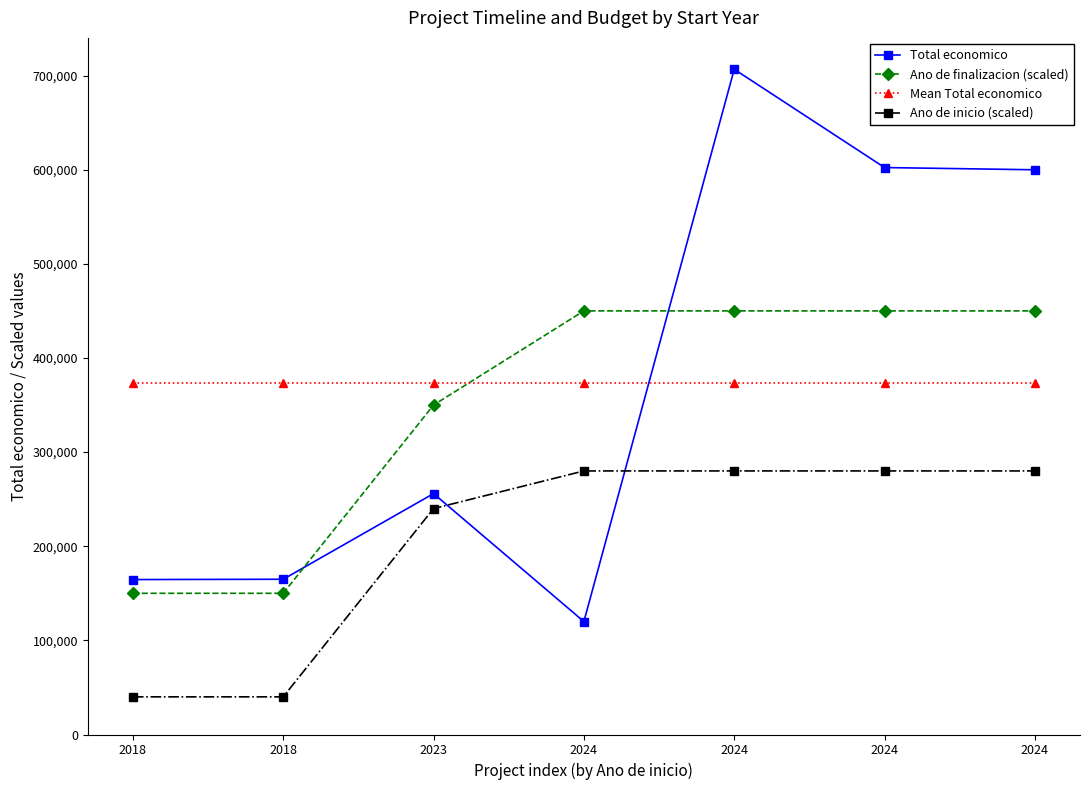

How many lines are shown in the chart?

4